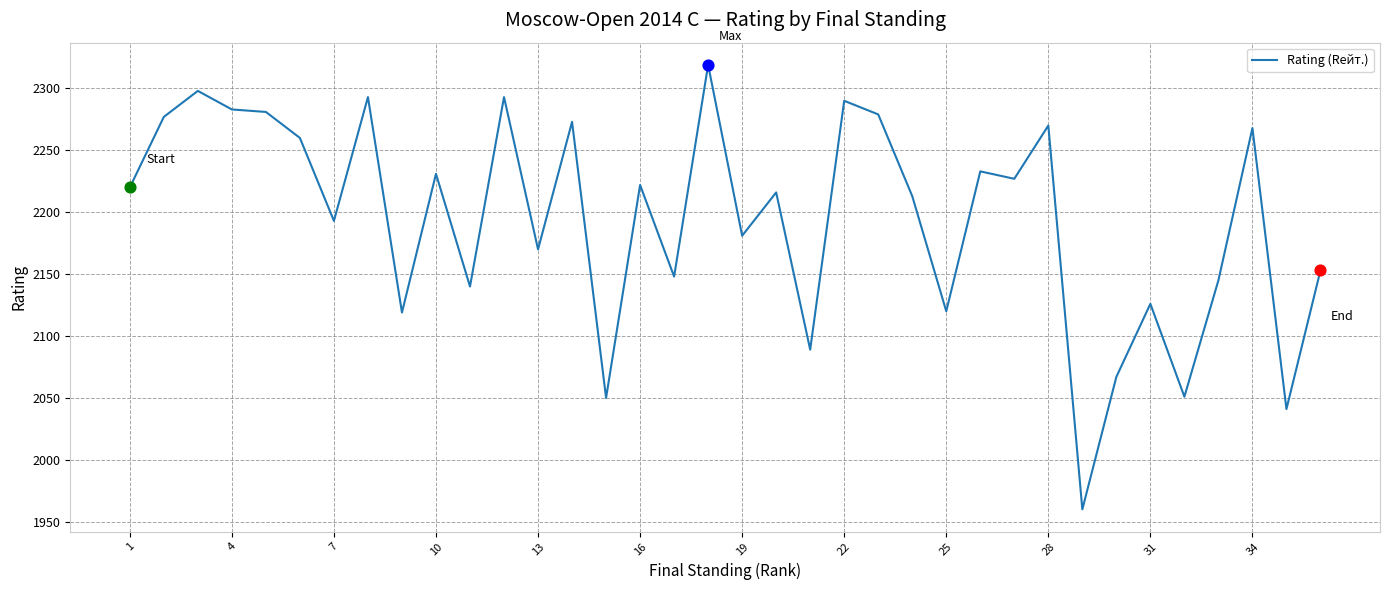

What is the minimum value shown in the chart?

1960